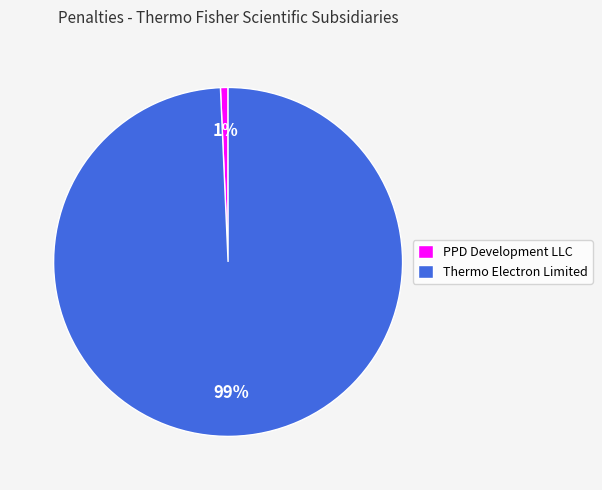

Between PPD Development LLC and Thermo Electron Limited, which is larger?

Thermo Electron Limited